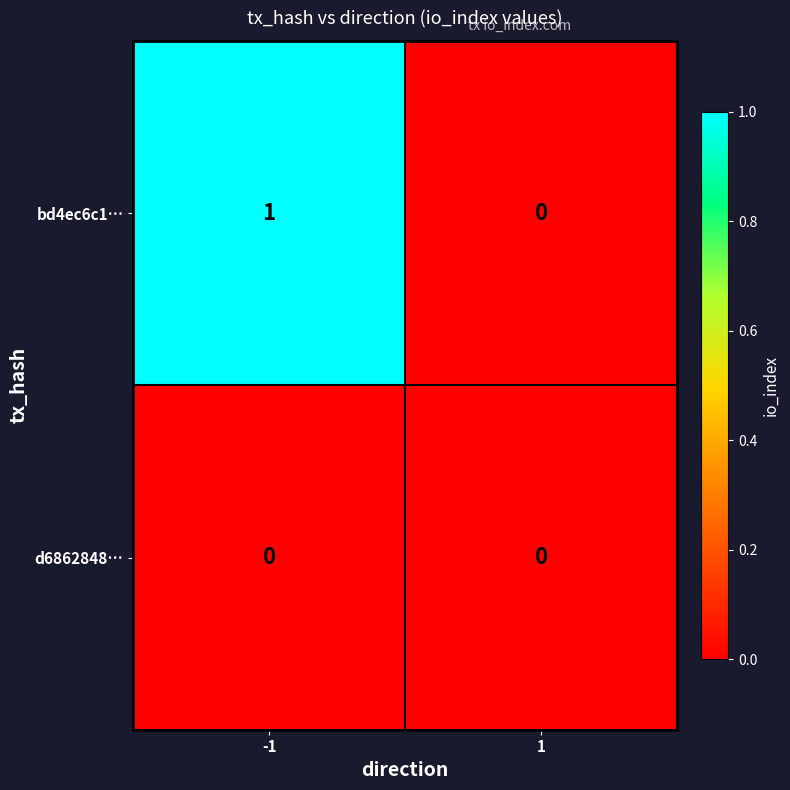

True or false: bd4ec6c1… has a value of 0 at 1.

True